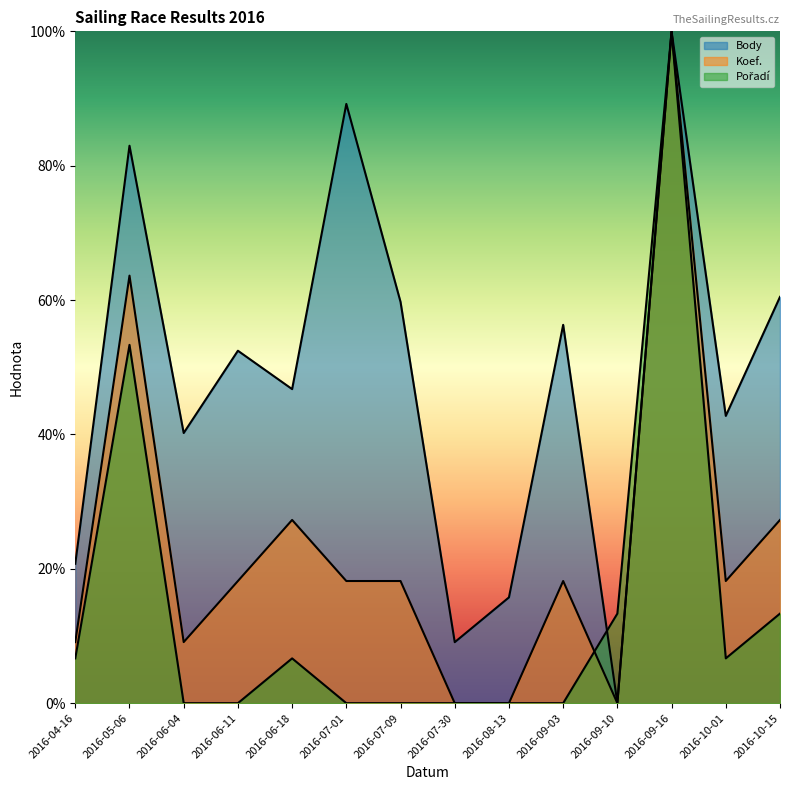

Count the number of categories in the chart.

14